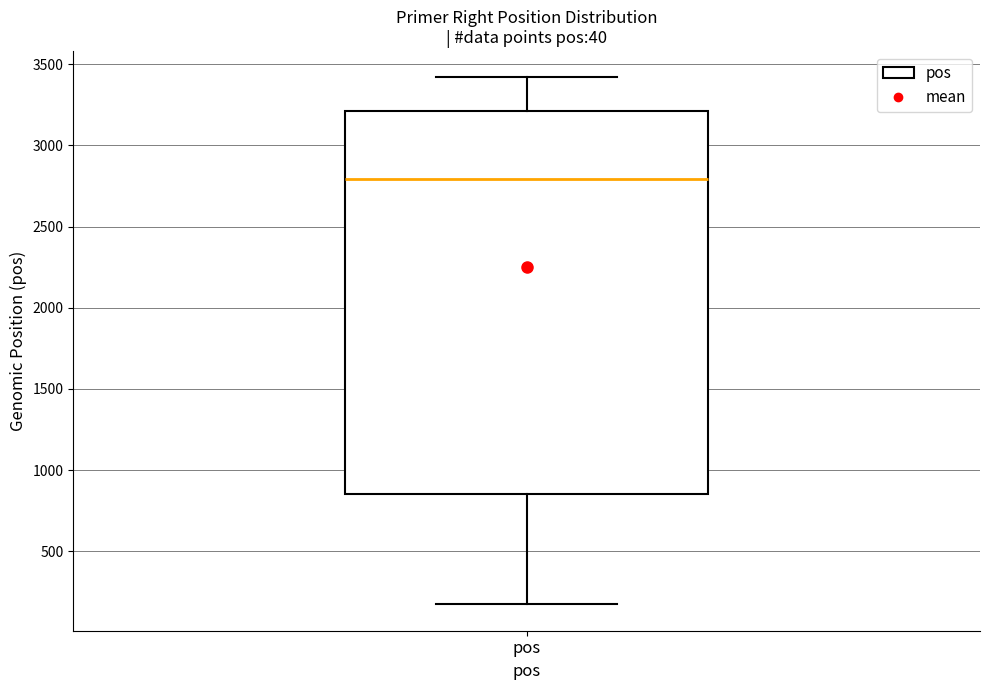

Read this box plot against the y-axis: the position of the median line, the range covered by the box, and the ends of both whiskers. The values are not printed on the chart, so give them approximately, as read against the axis.

median 2800, box 850 to 3200, whiskers 150 to 3400